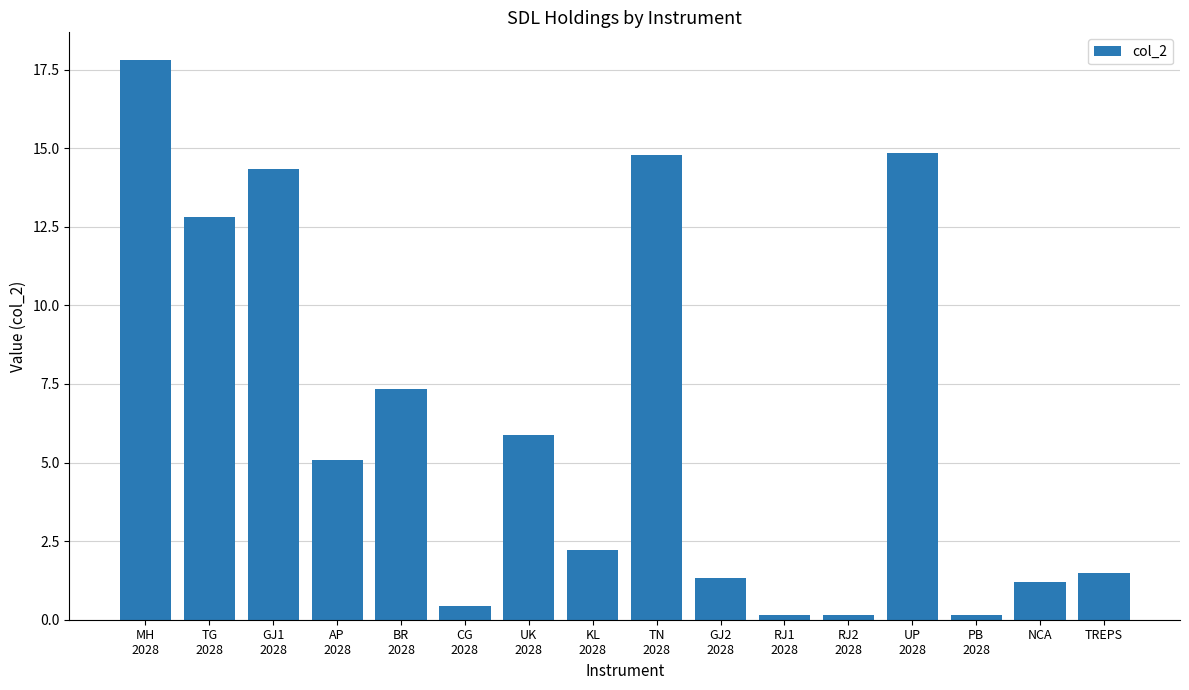

What is the label of the 2nd bar from the left?

TG
2028